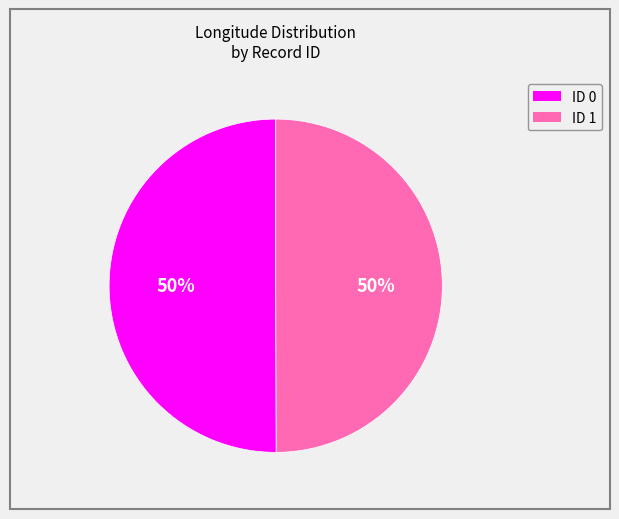

What is the ratio of the value at ID 1 to the value at ID 0?

1.0